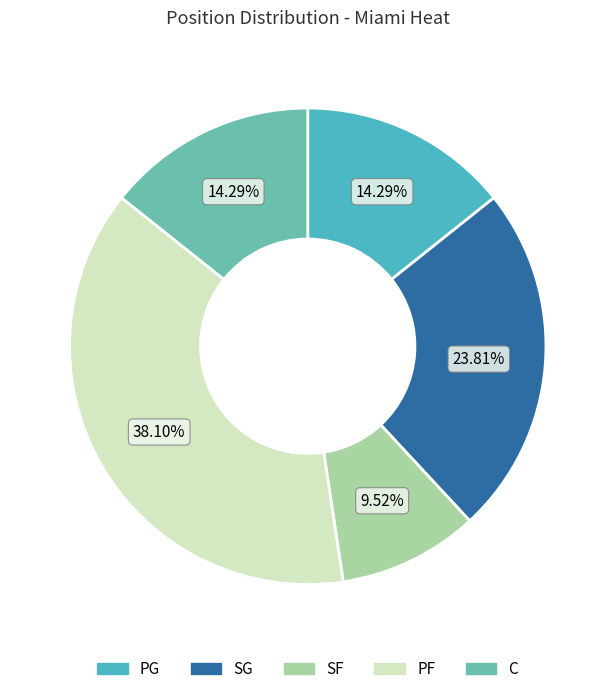

How many segments does this pie chart have?

5